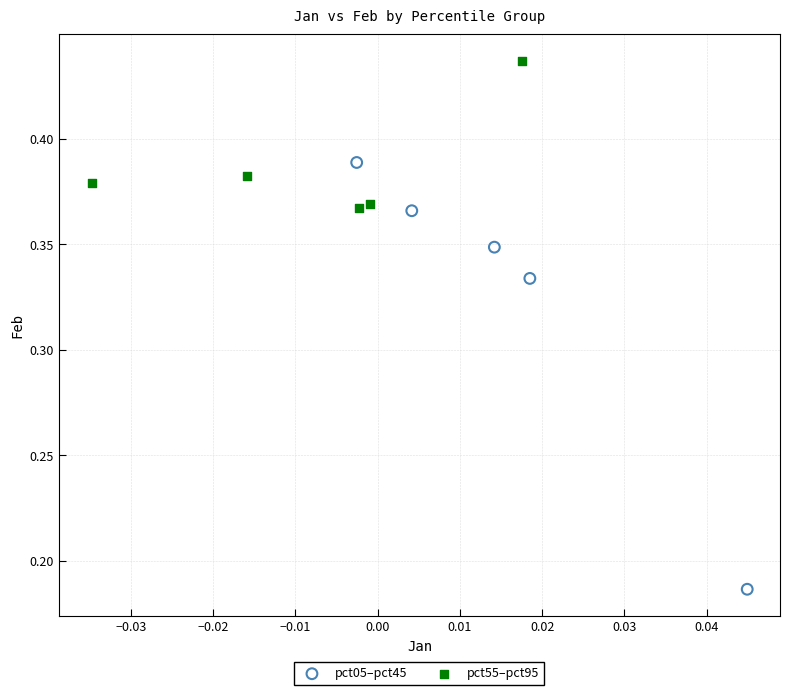

What are all the series names shown in the legend?

pct05–pct45, pct55–pct95